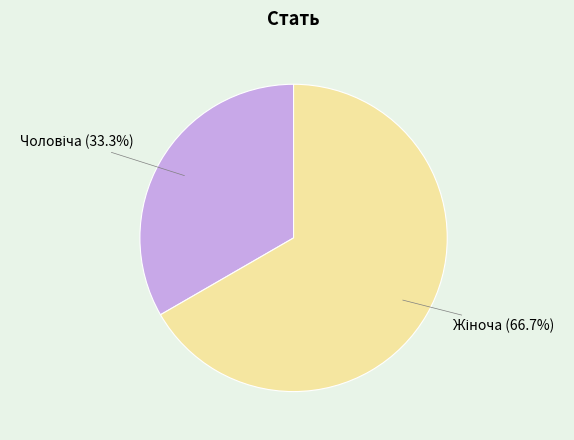

Is there a majority slice in this chart?

Yes